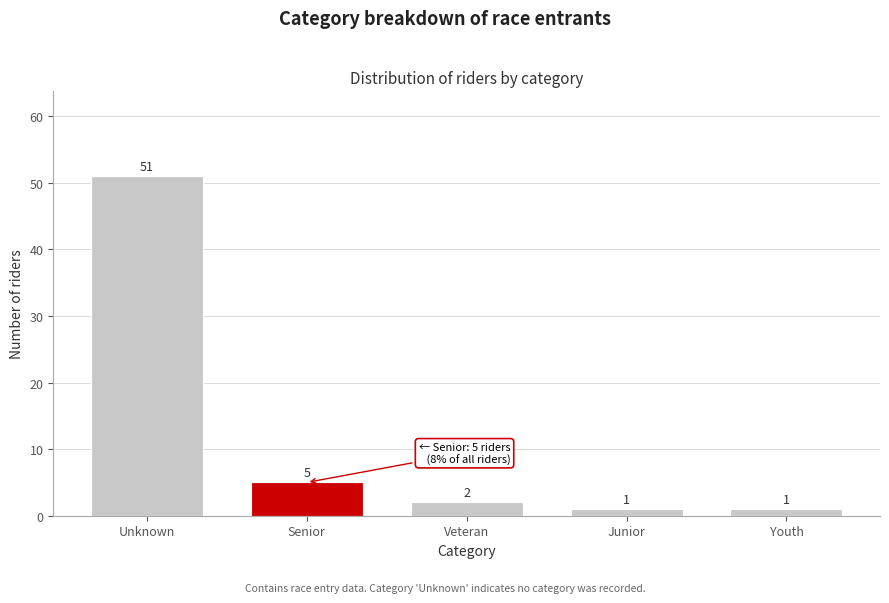

Reading left to right, list all the values displayed in this chart.

51	5	2	1	1